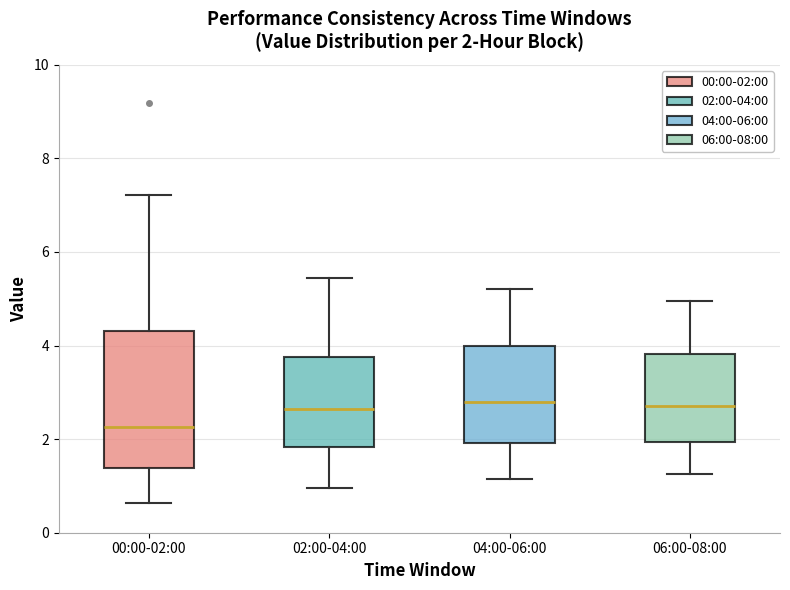

Which box's median line is the lowest?

00:00-02:00